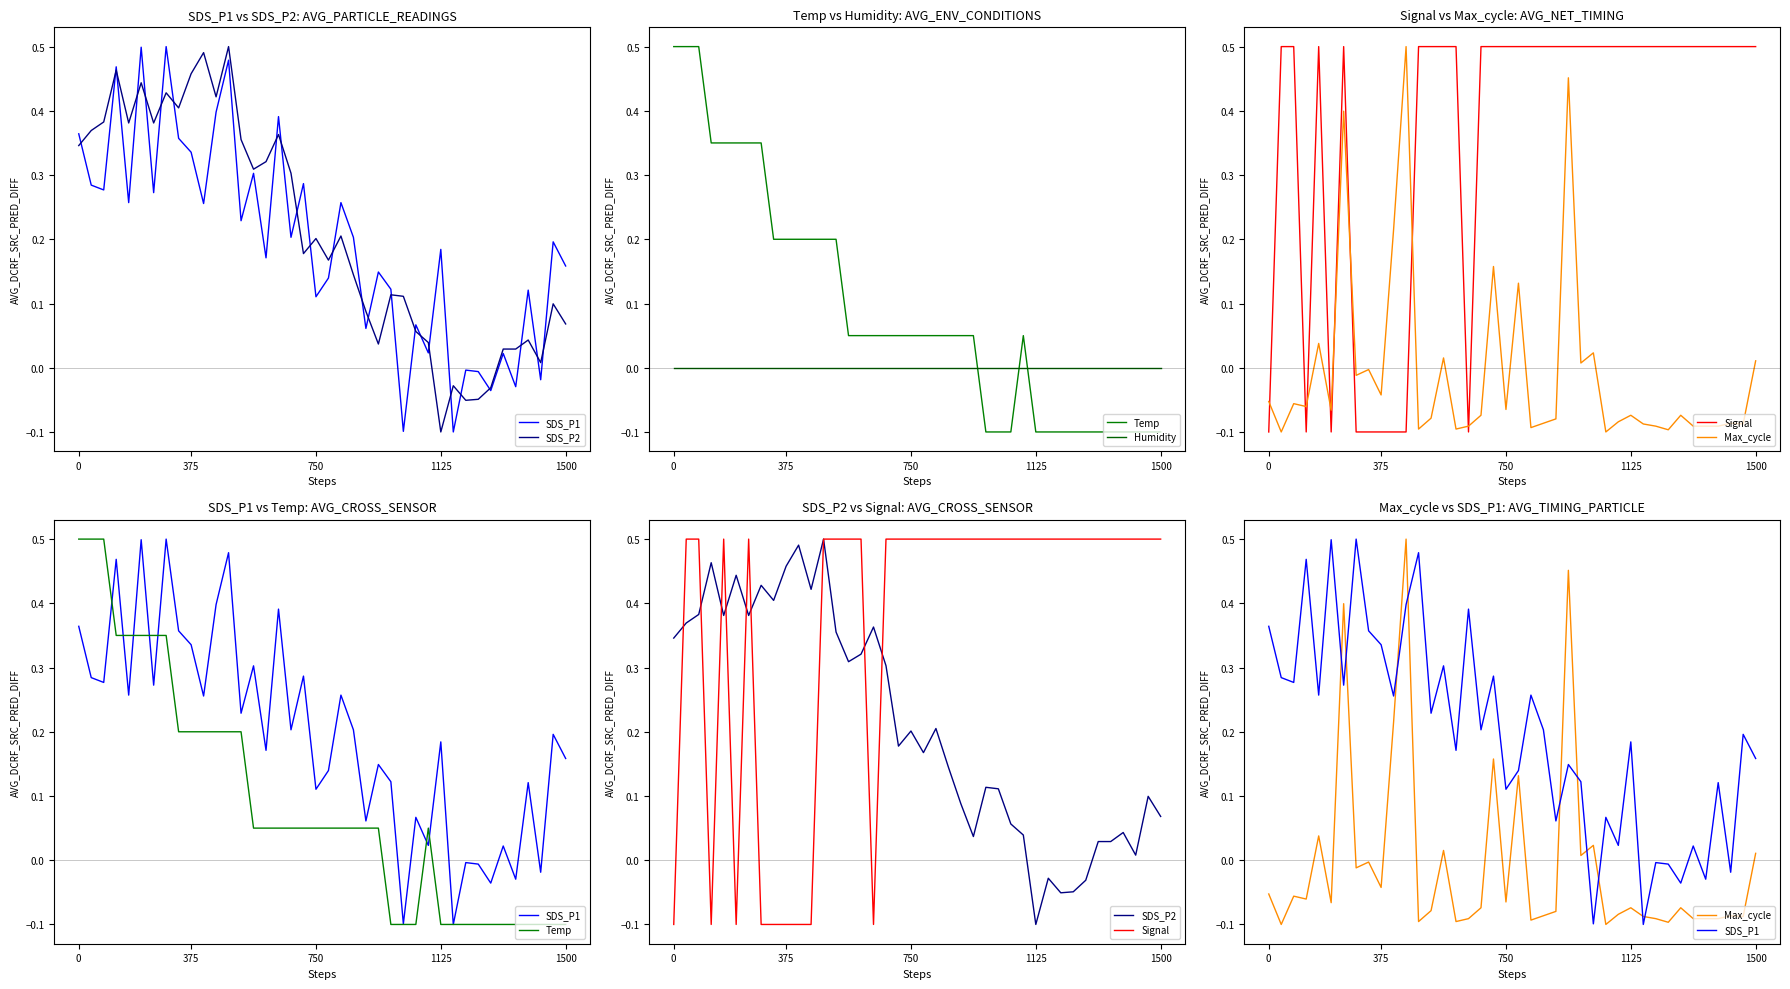

How many times do Temp and SDS_P2 cross each other?

4